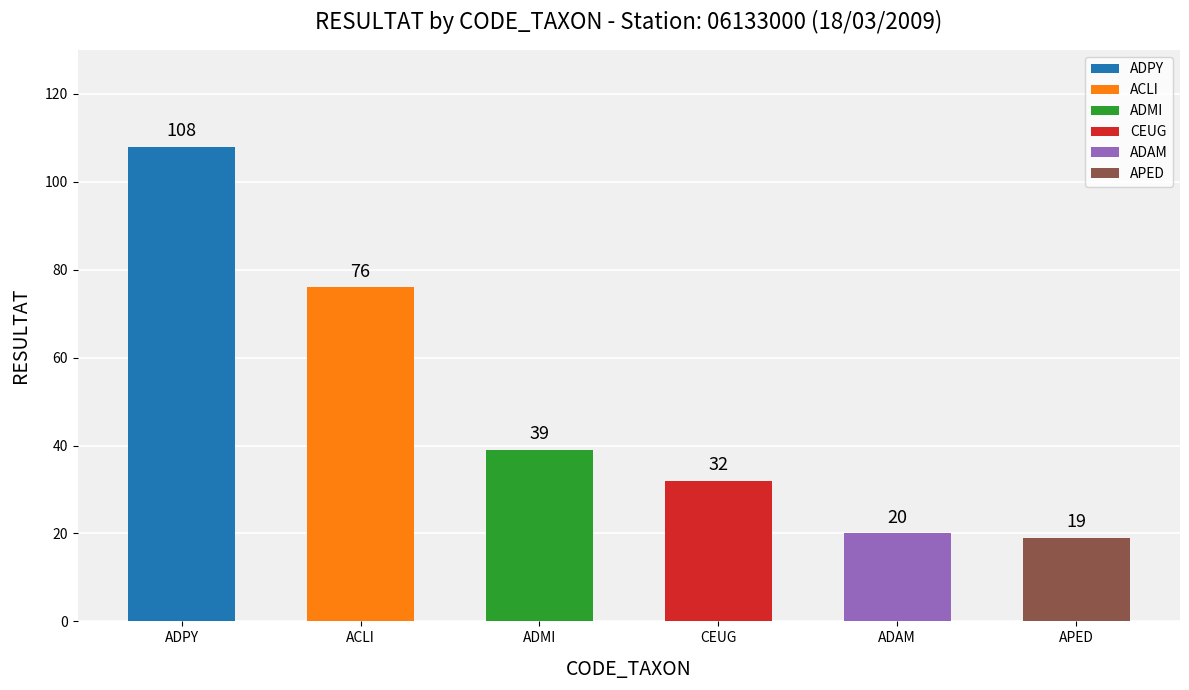

What is the change in value from ADMI to CEUG?

-7